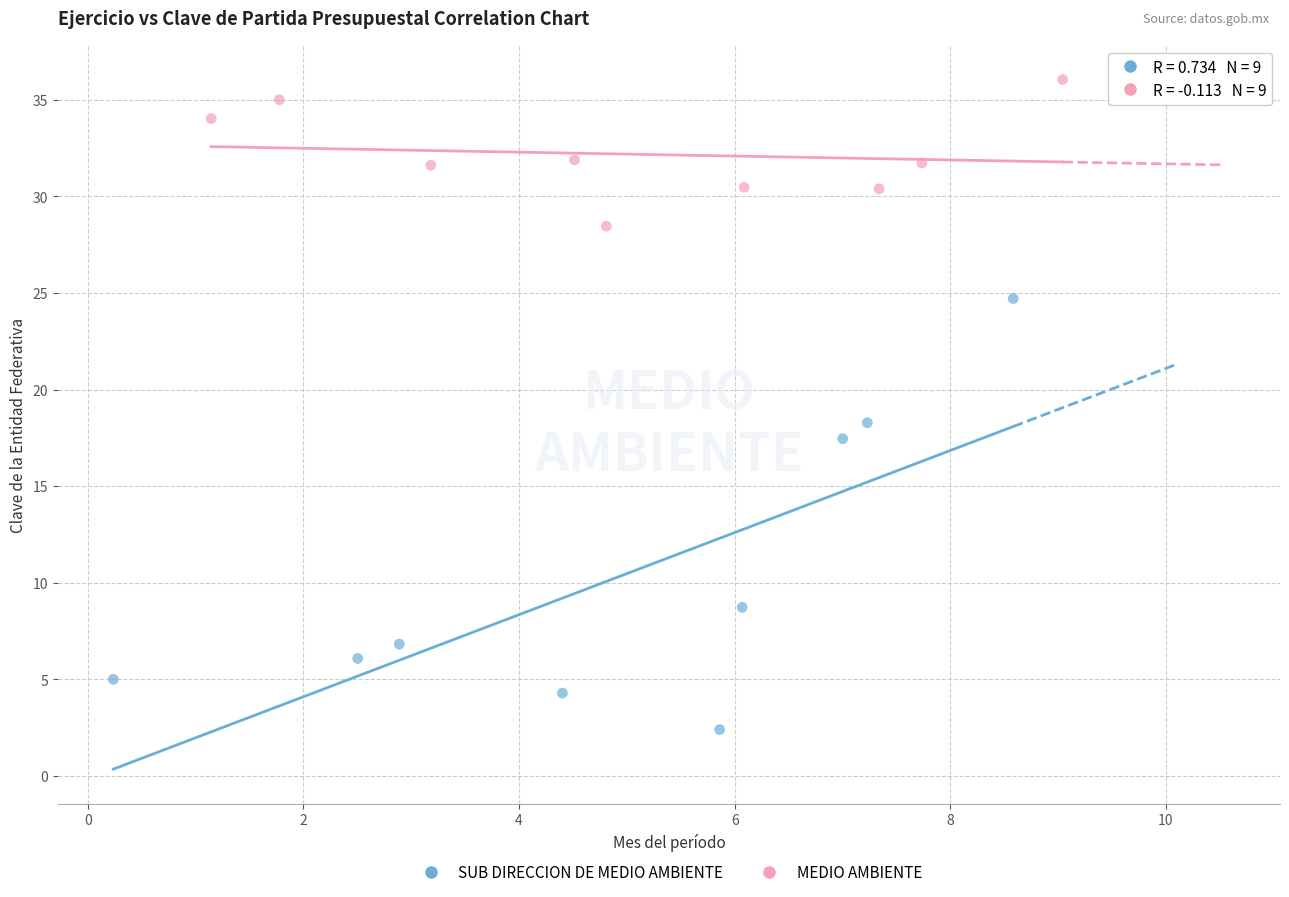

Which series reaches the maximum Y coordinate?

MEDIO AMBIENTE